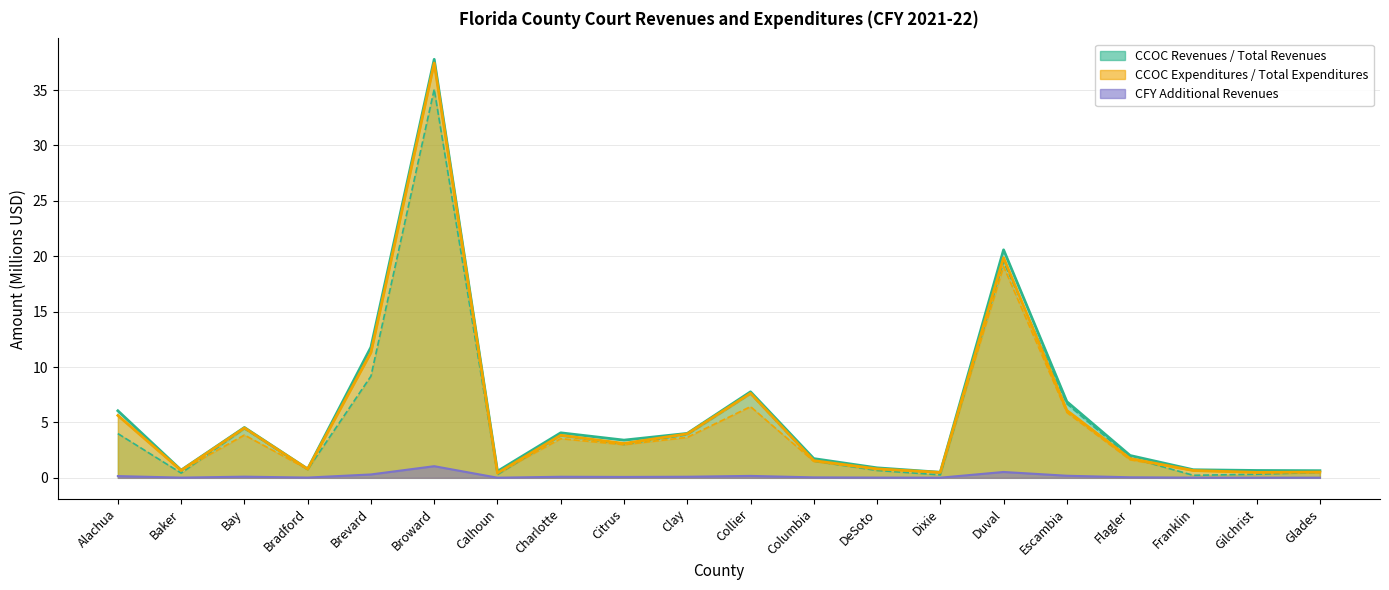

How many lines are shown in the chart?

5